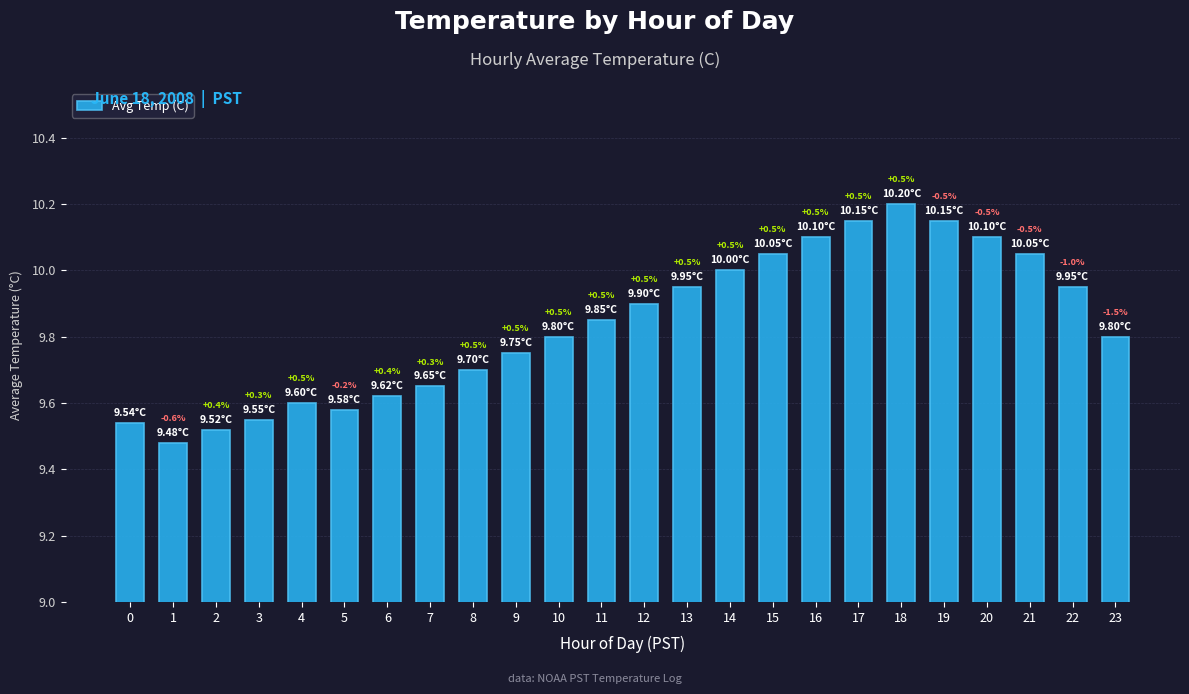

Reading right to left, list all the values displayed in this chart.

23=9.8	22=9.9	21=10.1	20=10.1	19=10.2	18=10.2	17=10.2	16=10.1	15=10.1	14=10.0	13=9.9	12=9.9	11=9.8	10=9.8	9=9.8	8=9.7	7=9.7	6=9.6	5=9.6	4=9.6	3=9.6	2=9.5	1=9.5	0=9.5